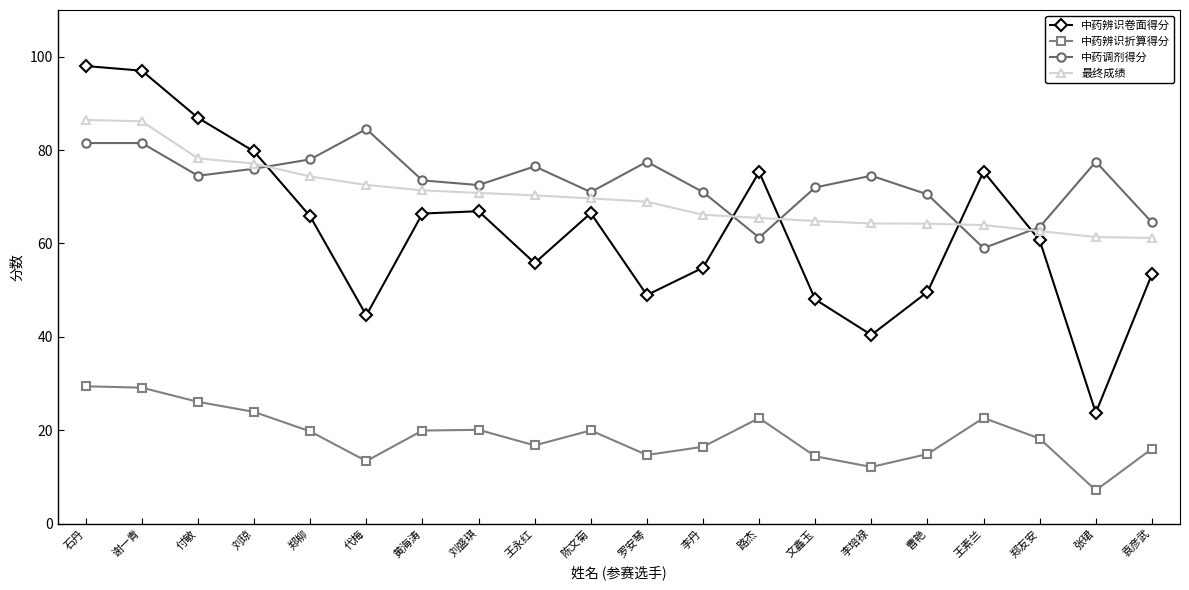

Rank the series by their maximum value, from lowest to highest.

中药辨识折算得分, 中药调剂得分, 最终成绩, 中药辨识卷面得分